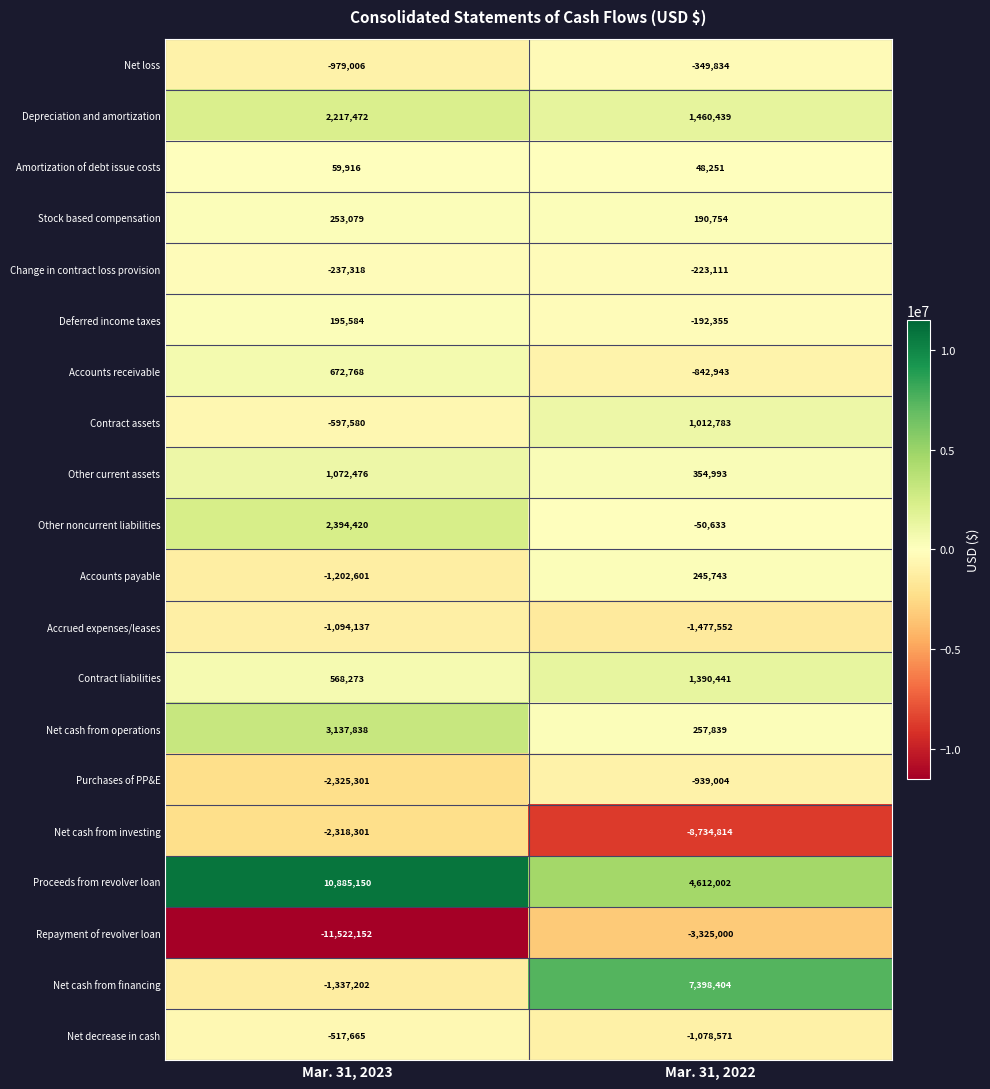

What is the average value of the Accounts payable series?

-478429